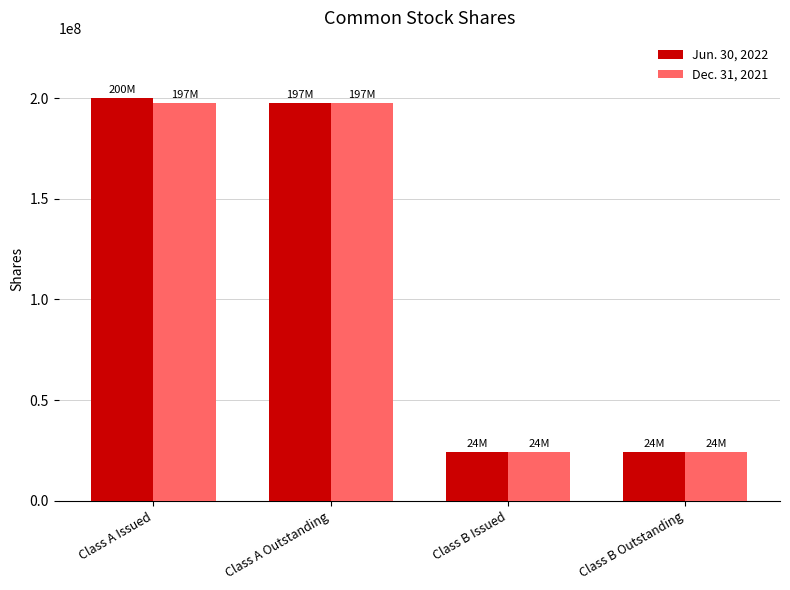

Reading left to right, extract all data points from this chart.

Jun. 30, 2022: 200192530	197833195	24000000	24000000
Dec. 31, 2021: 197833195	197833195	24000000	24000000